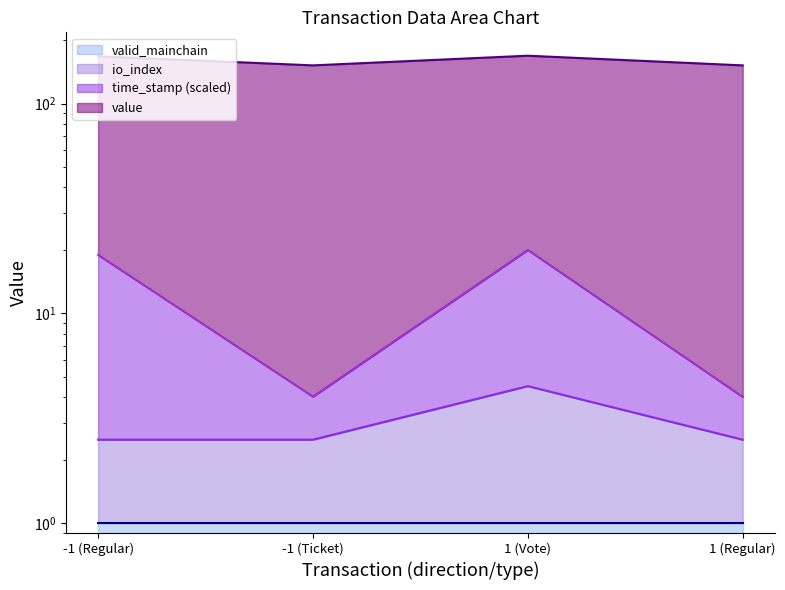

What is the average value of the time_stamp_norm series?

11.8